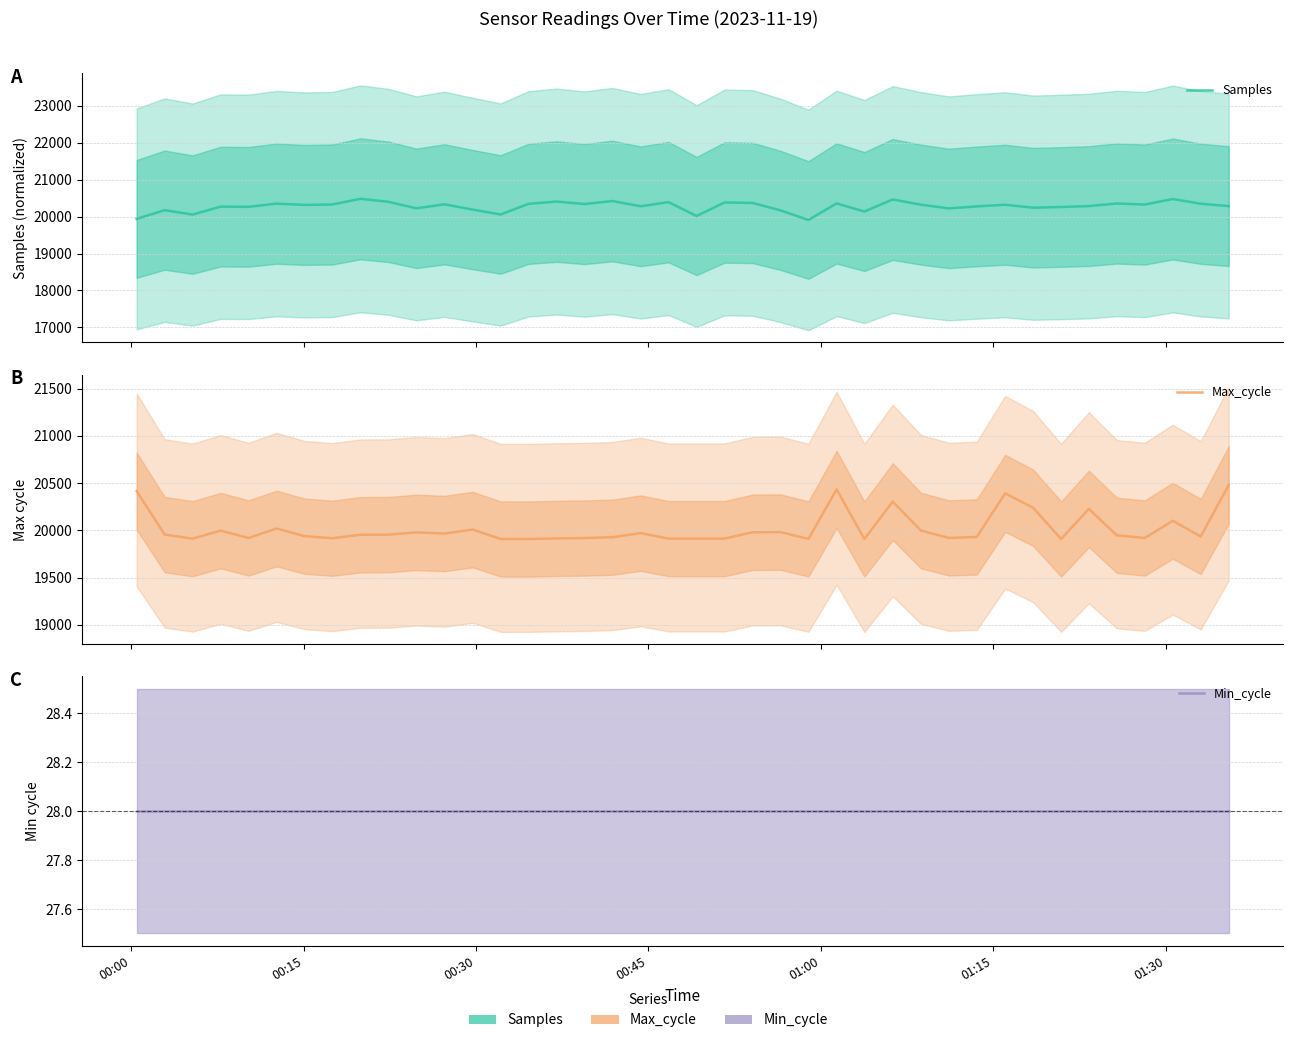

How many series are shown in this chart?

3